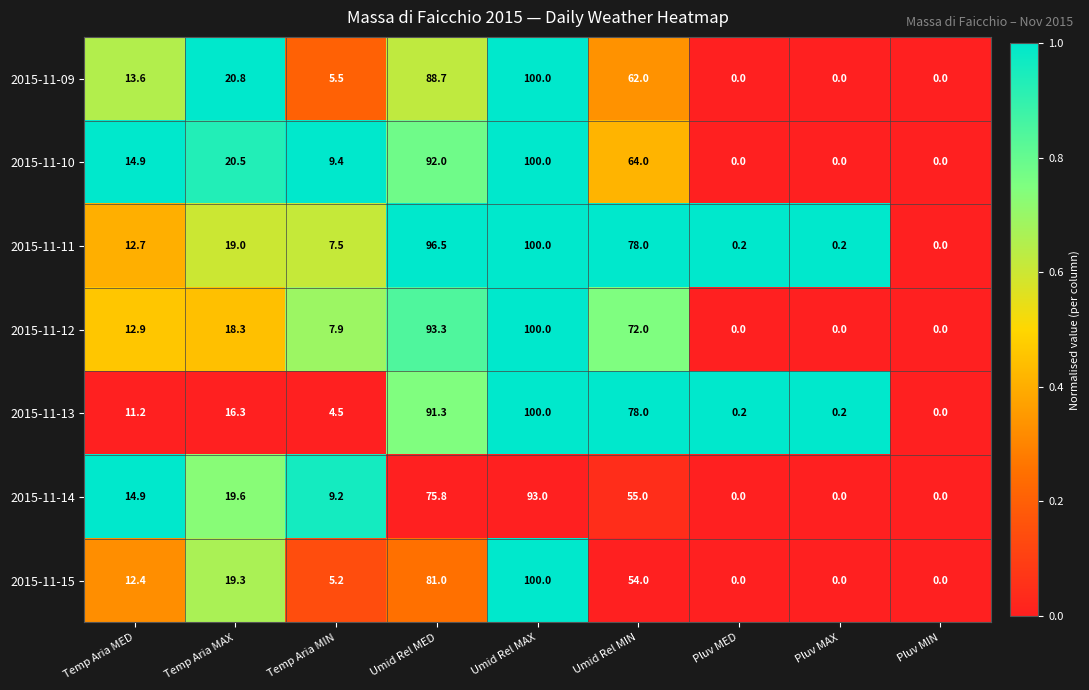

What is the difference between the maximum and second lowest values in the 2015-11-10 series?

100.0